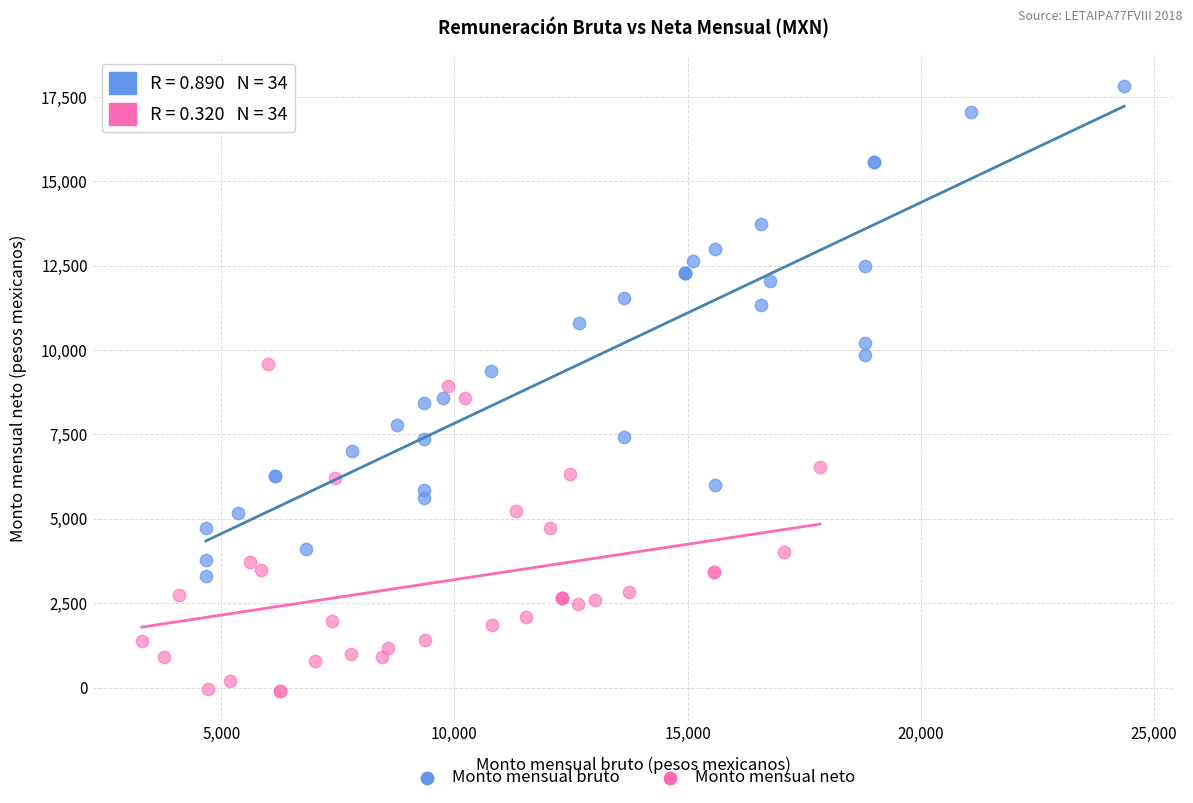

Which series has the widest spread of Y values?

Monto mensual bruto